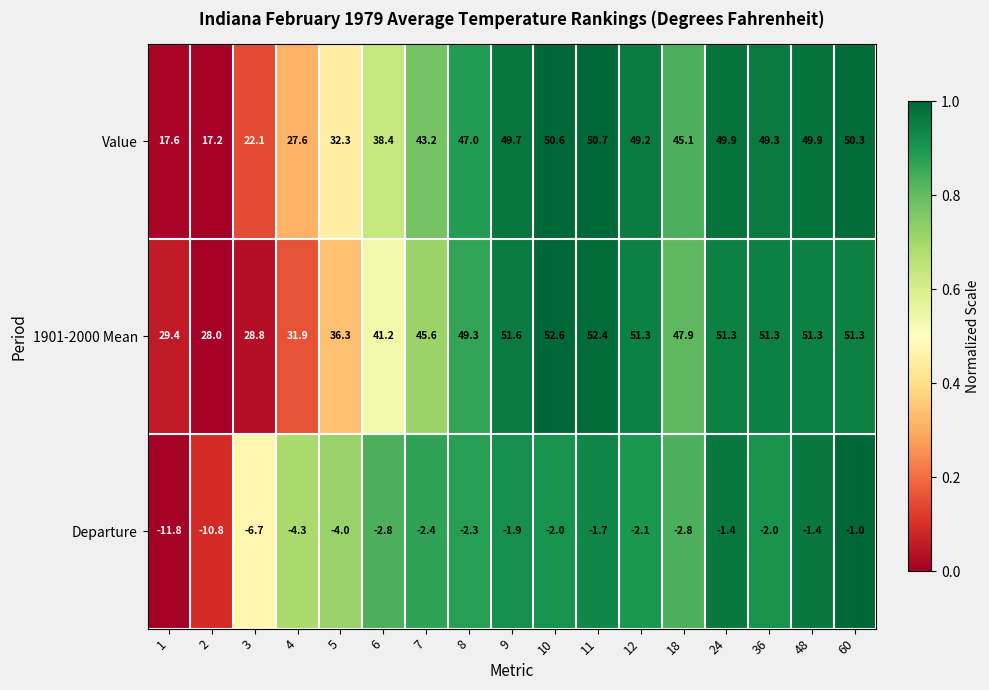

What is the total value across all series at 7?

86.4